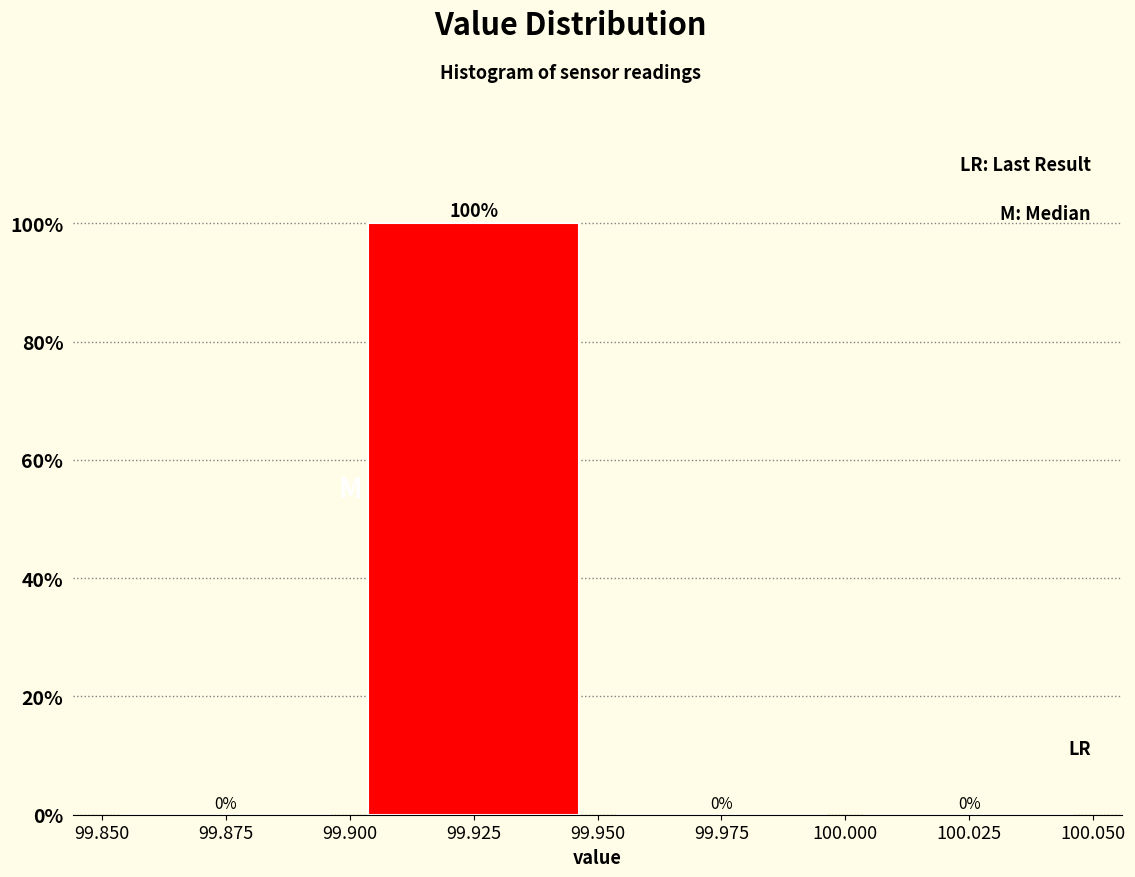

Over which range of the x-axis is the bar tallest?

99.900 to 99.950